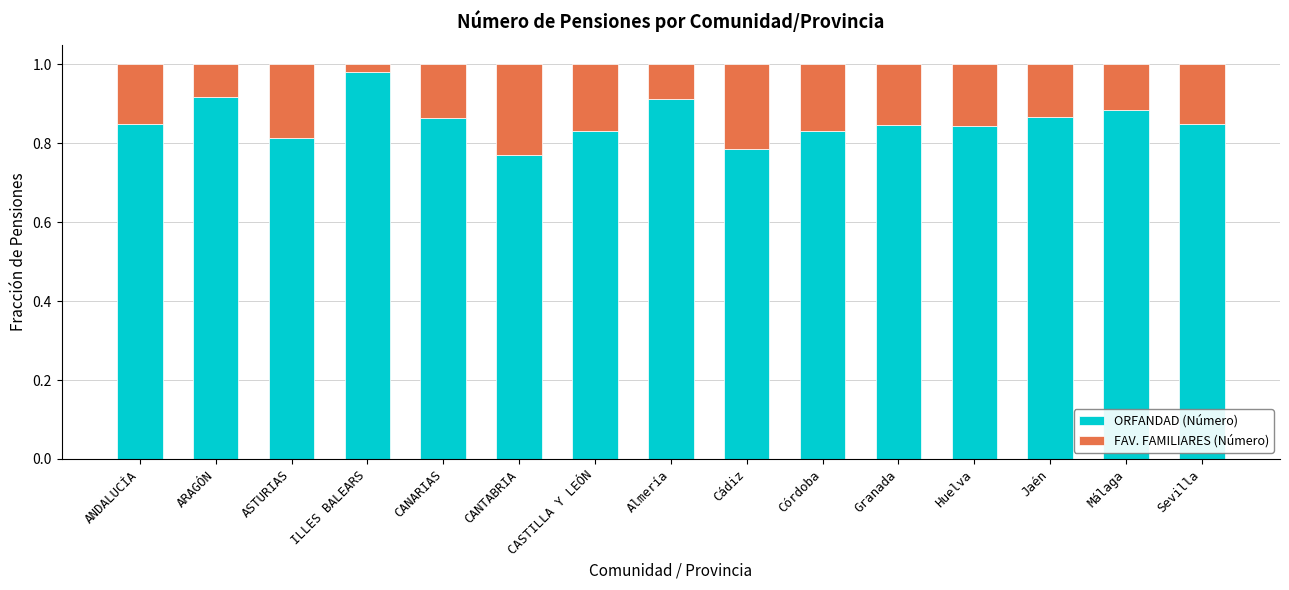

At which label does ORFANDAD (Número) reach its peak?

ILLES BALEARS